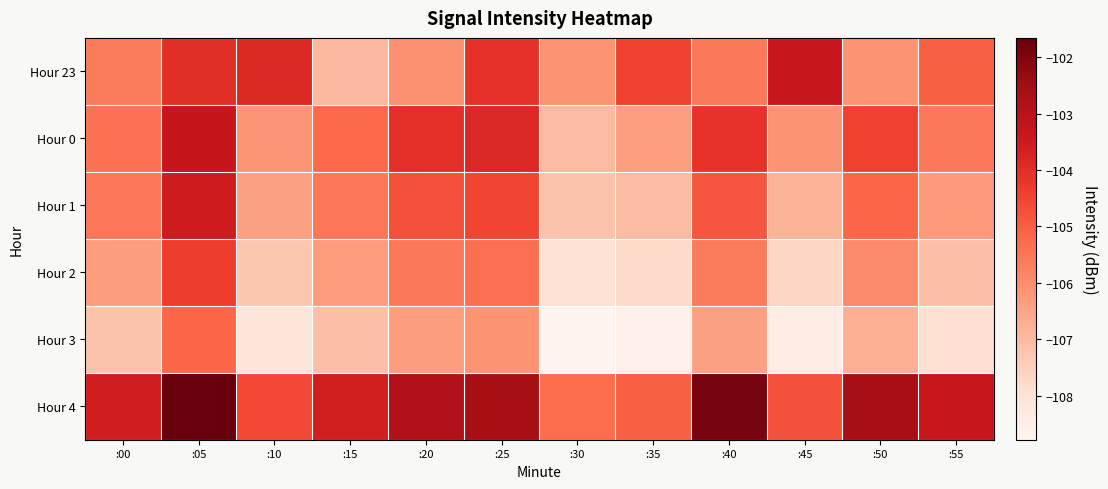

Which series has the largest range (max minus min)?

Hour 0